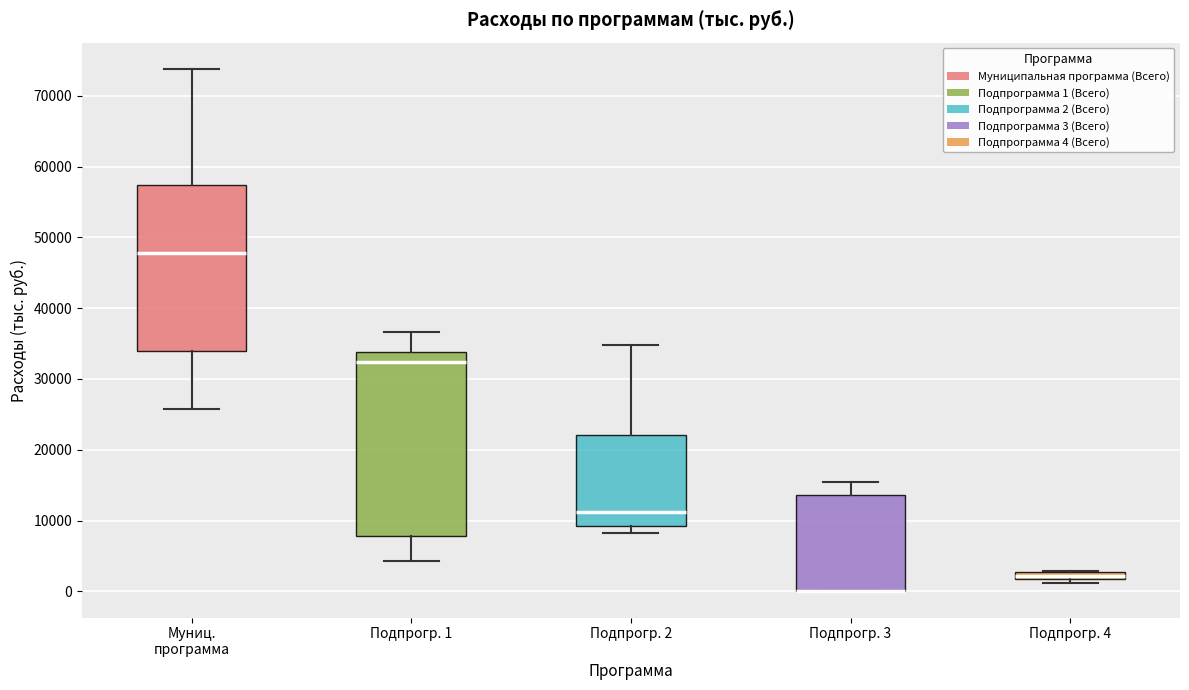

Which box is the tallest, from its lower edge to its upper edge?

Подпрогр. 1